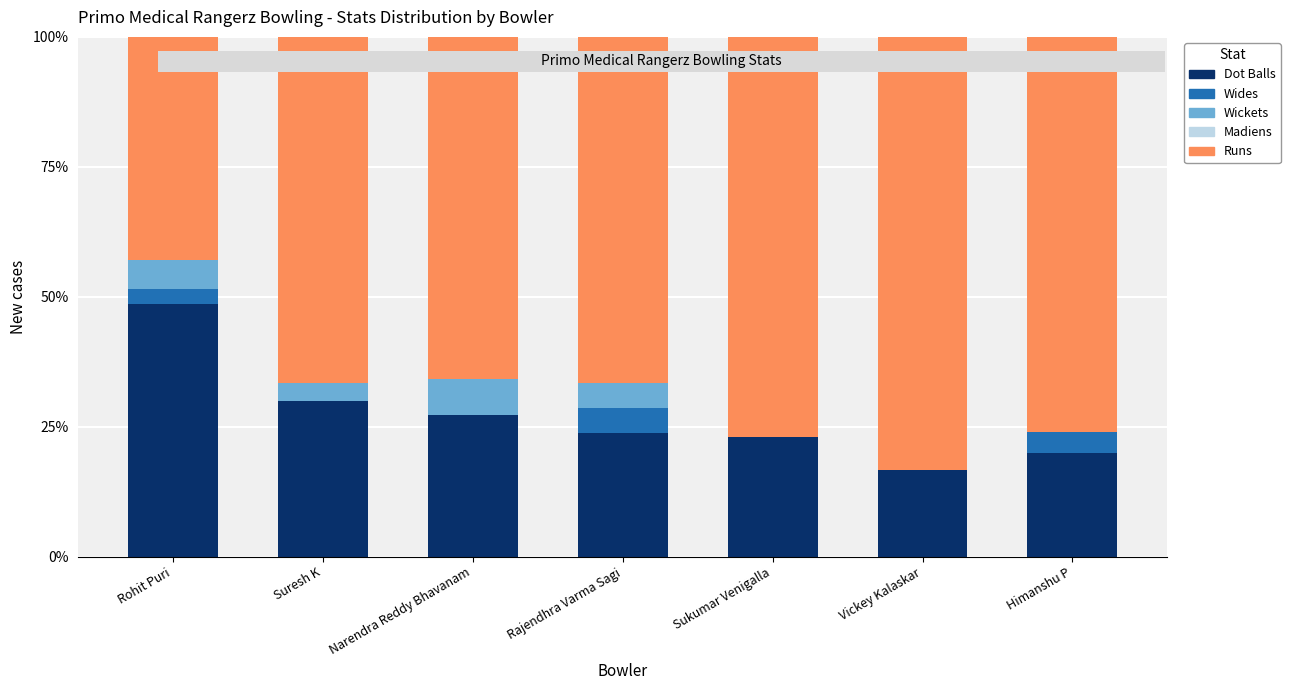

Does the chart contain stacked bars?

Yes